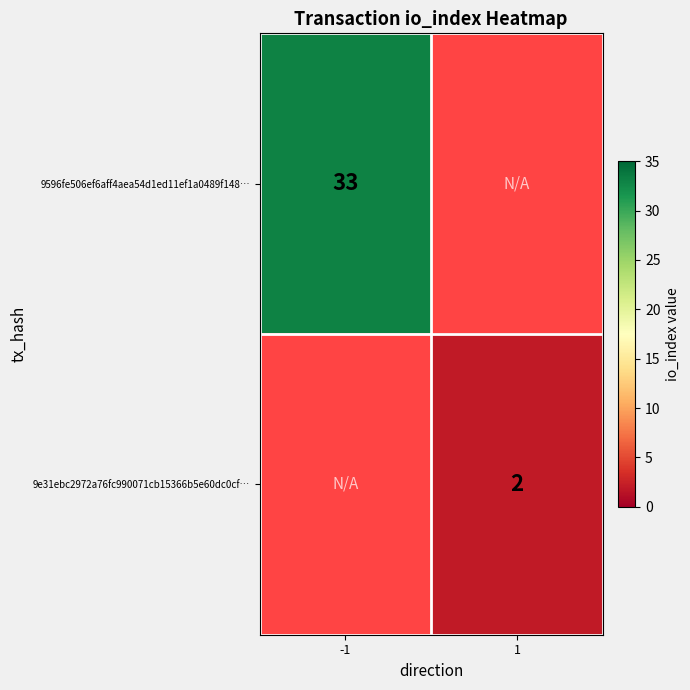

Which label corresponds to the smallest value in the chart?

1